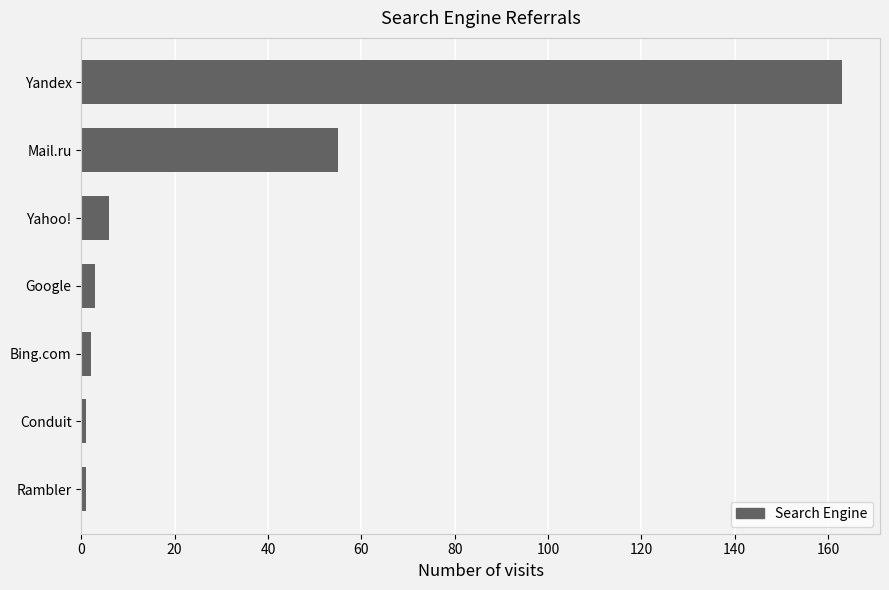

Reading top to bottom, transcribe all the data shown in this chart.

163	55	6	3	2	1	1